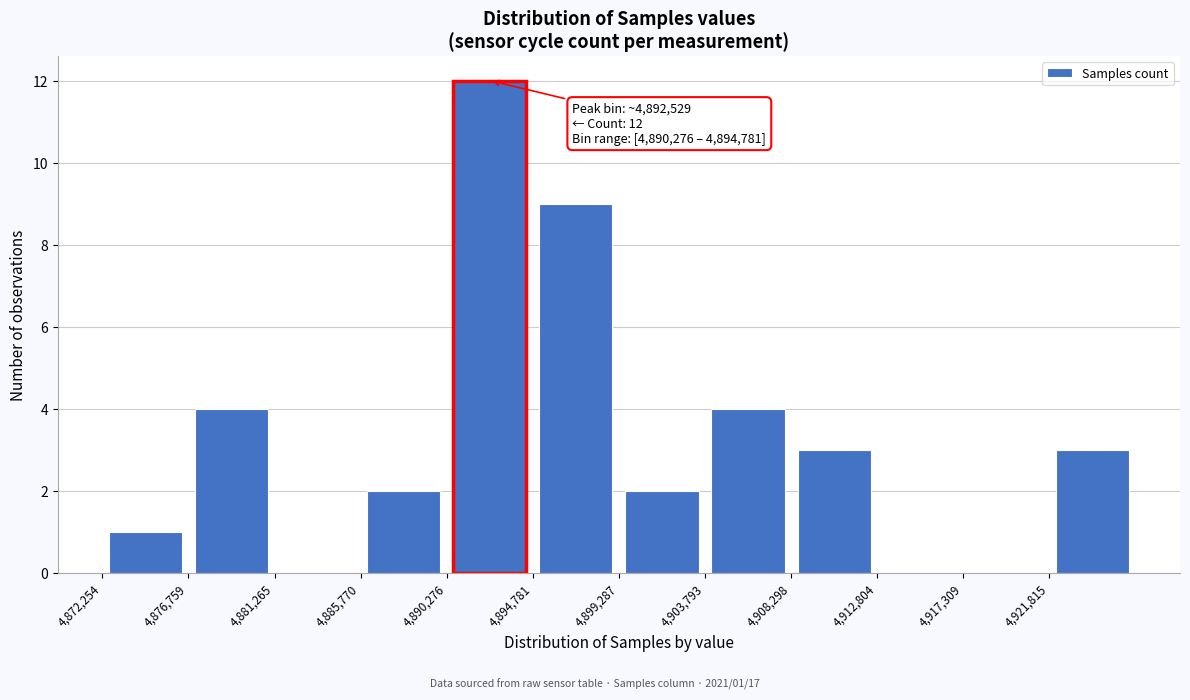

Over which range of the x-axis is the bar tallest?

4890500 to 4895000